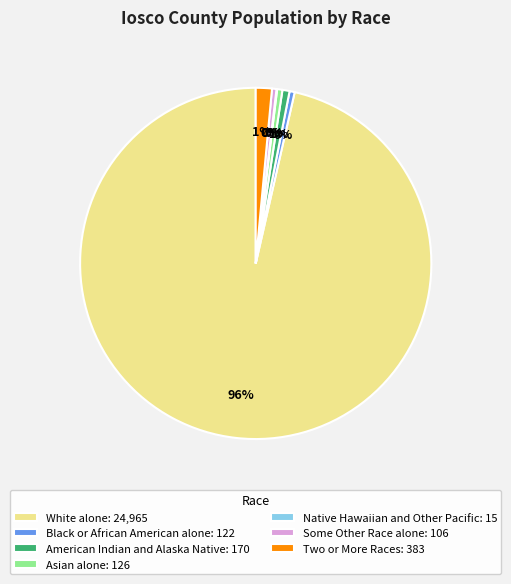

The American Indian and Alaska Native slice represents 11% of the pie. True or false?

False